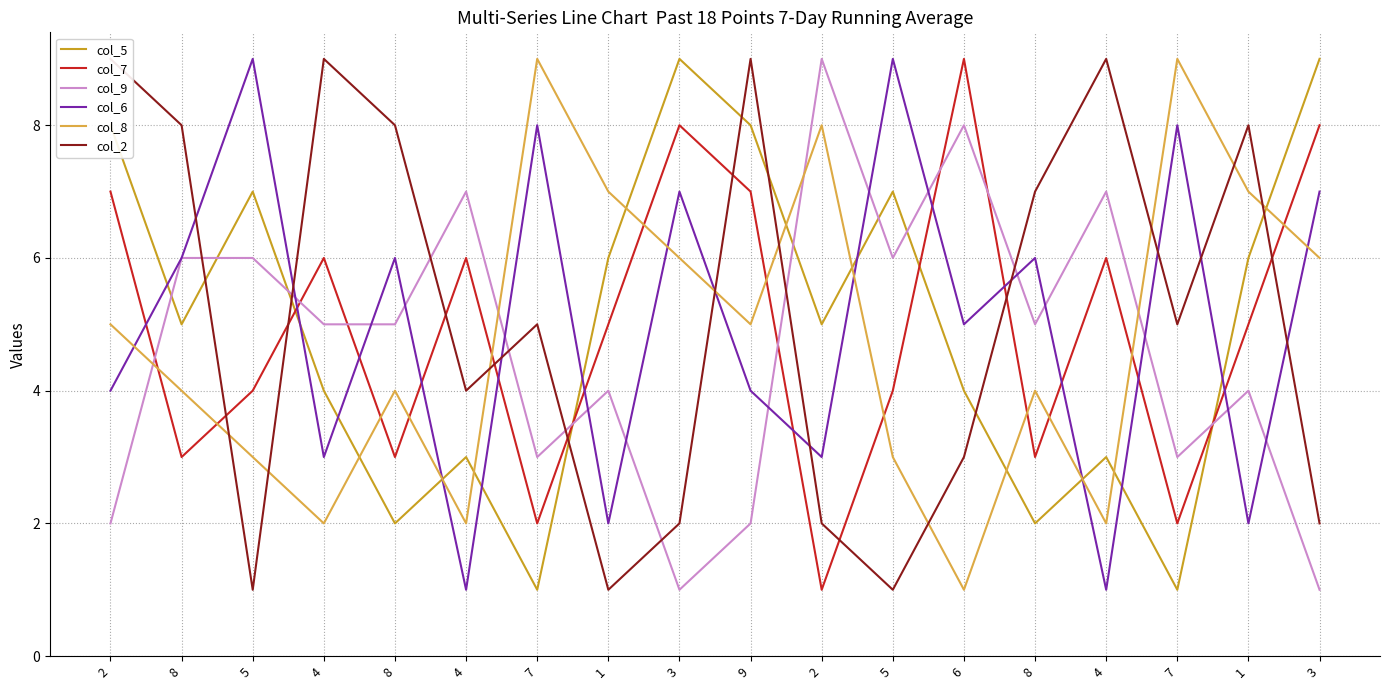

True or false: col_8 has a value of 10 at 3.

False